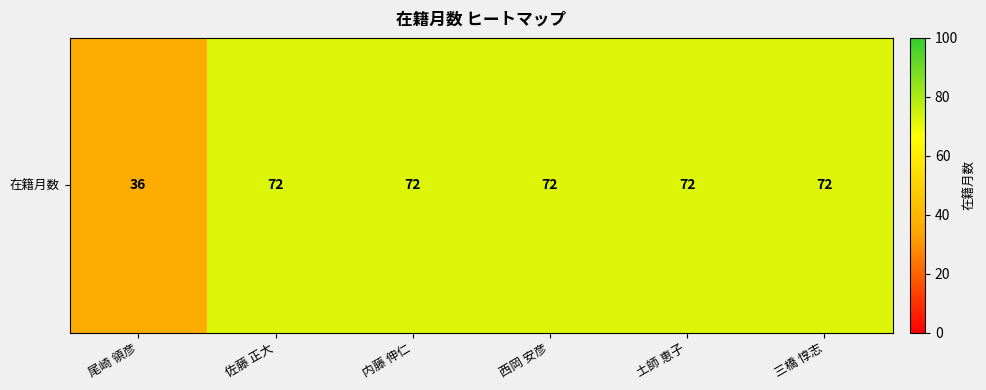

List the labels in order of value, largest first.

佐藤 正大, 内藤 伸仁, 西岡 安彦, 土師 恵子, 三橋 惇志, 尾崎 領彦